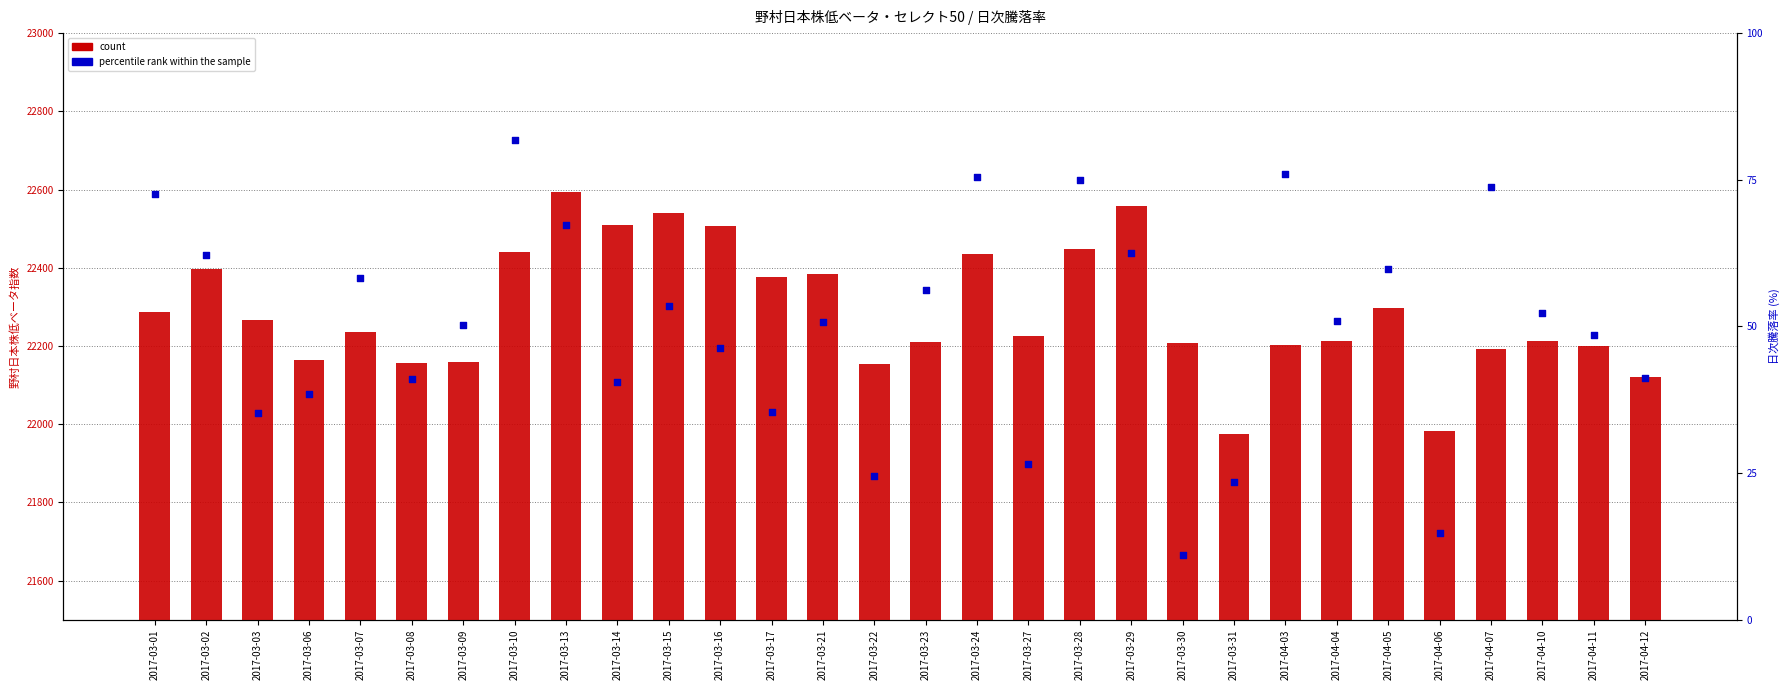

What is the total value across all series at 2017-03-08?

22198.0